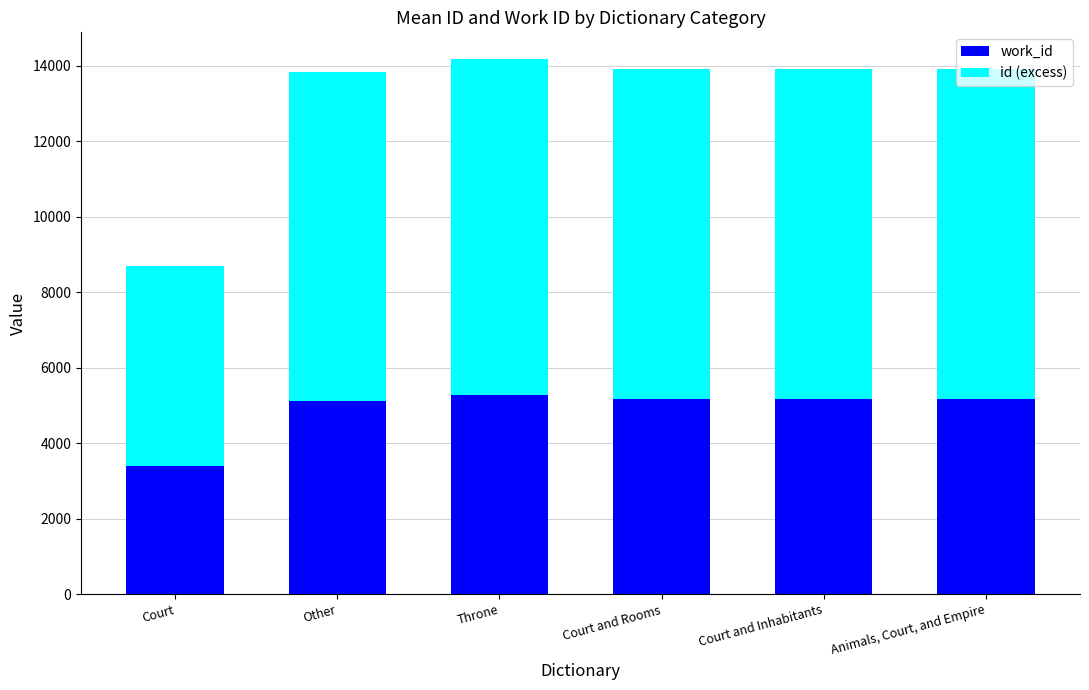

What is the difference between the maximum and minimum values in the work_id series?

1877